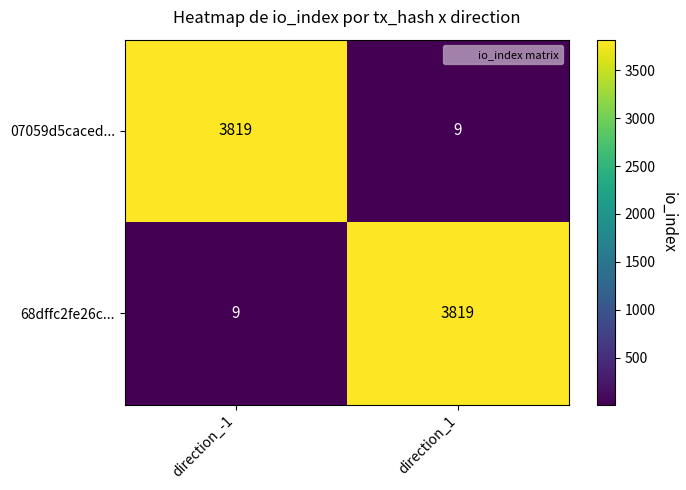

Reading right to left, transcribe all the data shown in this chart.

07059d5caced...: 9	3819
68dffc2fe26c...: 3819	9